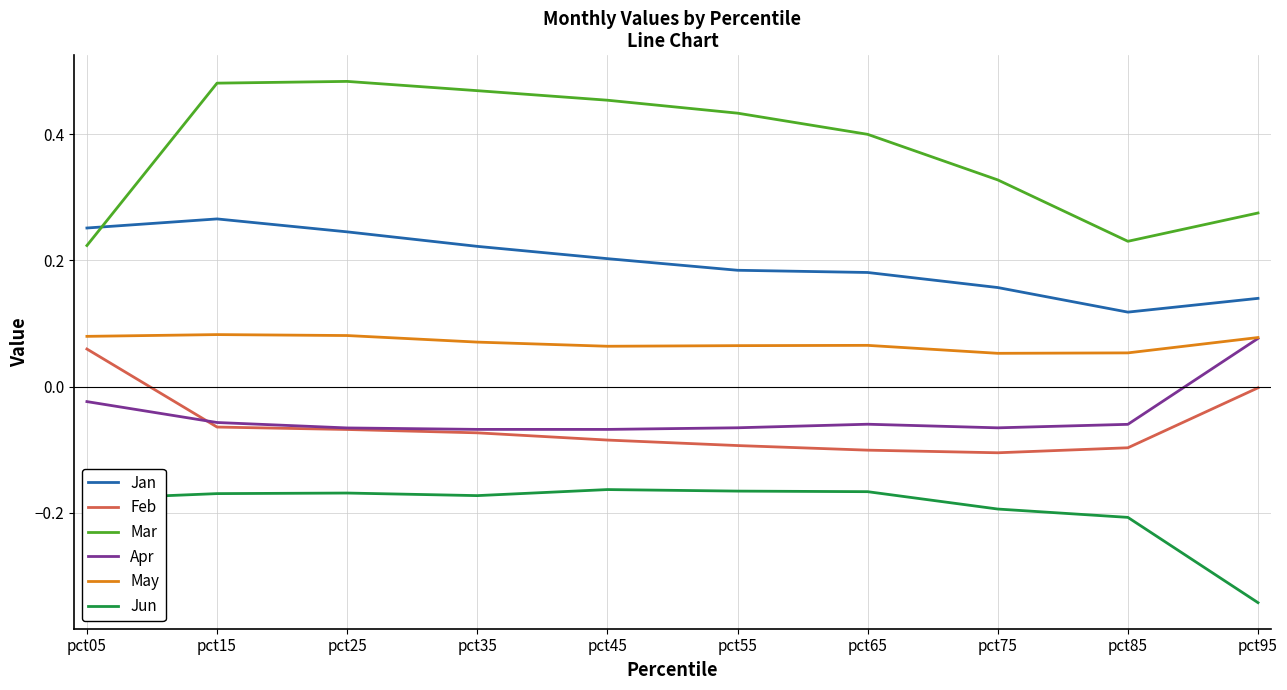

At which category does the chart reach its minimum across all series?

pct95